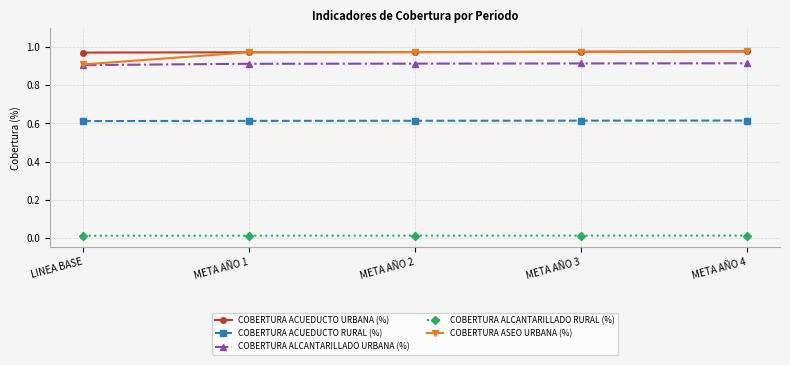

True or false: COBERTURA ALCANTARILLADO URBANA (%) and COBERTURA ALCANTARILLADO RURAL (%) cross at least once.

False